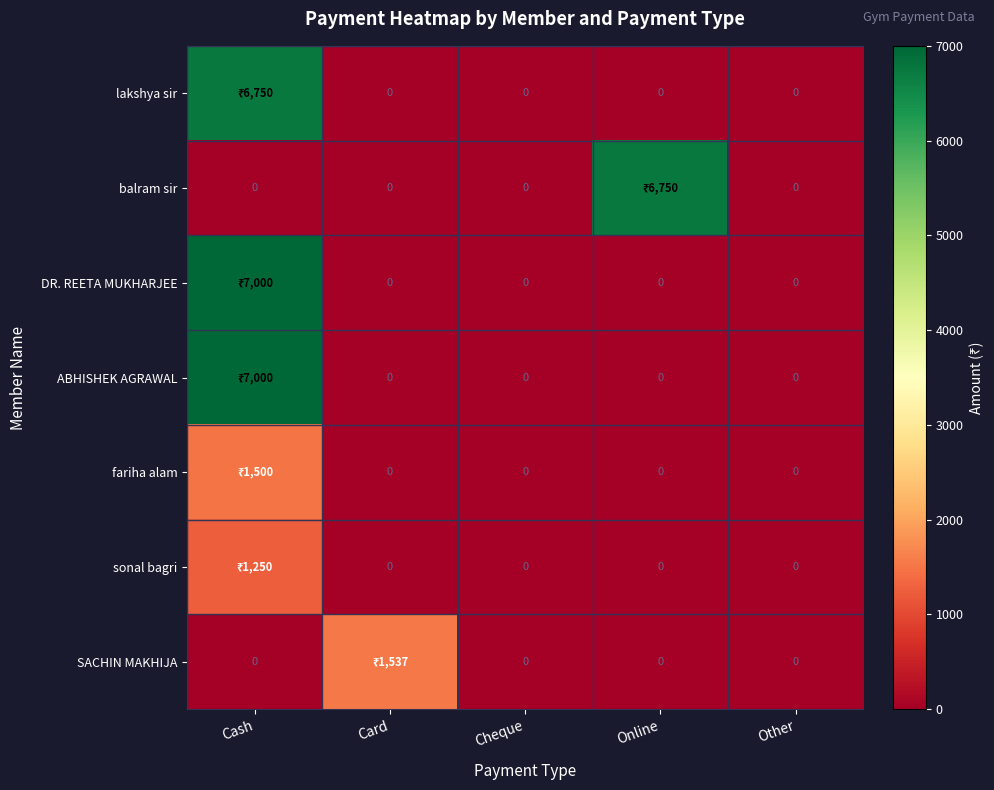

Which has a higher value, Cash or Other?

Cash